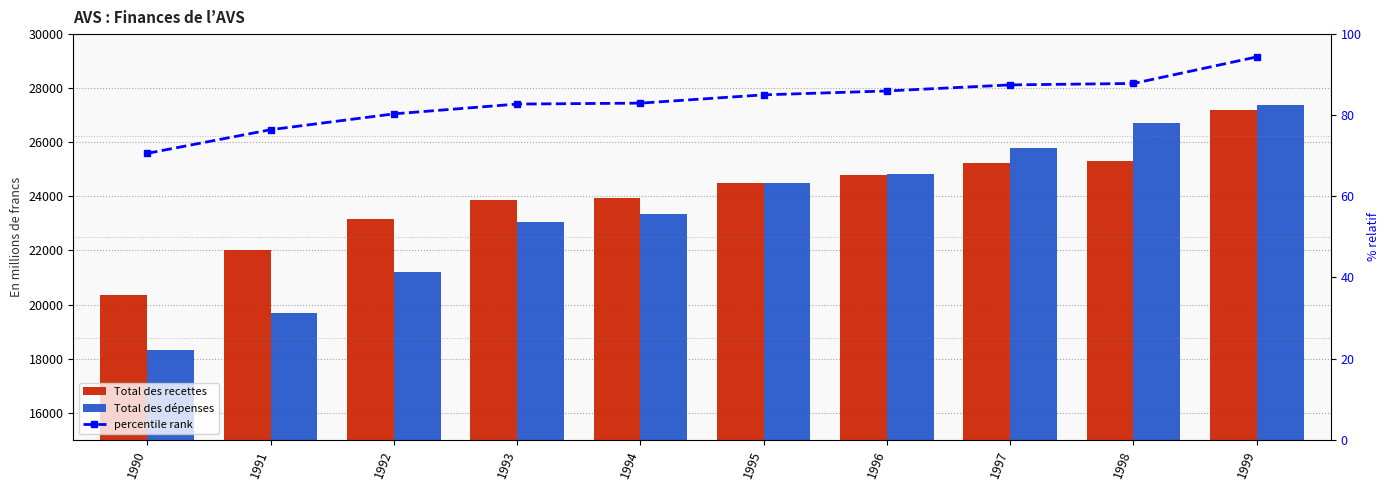

Is the value of Total des dépenses at 1994 greater than the value of percentile rank at 1994?

Yes